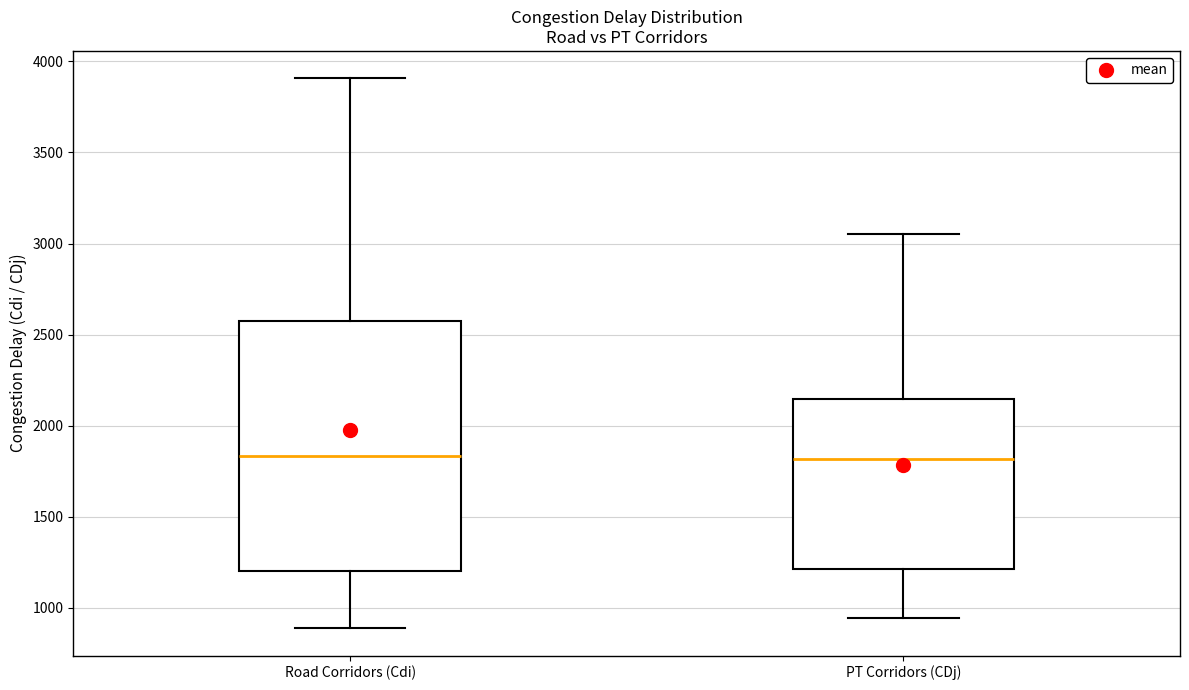

Reading left to right, transcribe this box plot: for each box, give where its median line is, the range the box spans, and where its two whiskers end, as read against the y-axis. The values are not printed on the chart, so give them approximately, as read against the axis.

Road Corridors (Cdi): median 1850, box 1200 to 2550, whiskers 900 to 3900
PT Corridors (CDj): median 1800, box 1200 to 2150, whiskers 950 to 3050